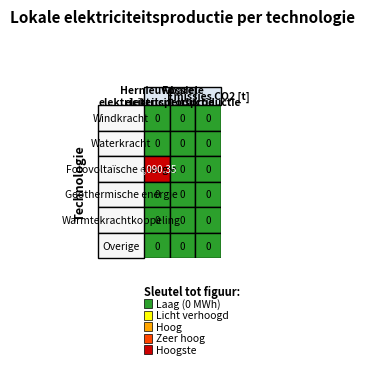

Is the value of Fotovoltaïsche energie at 1 greater than the value of Waterkracht at 1?

No